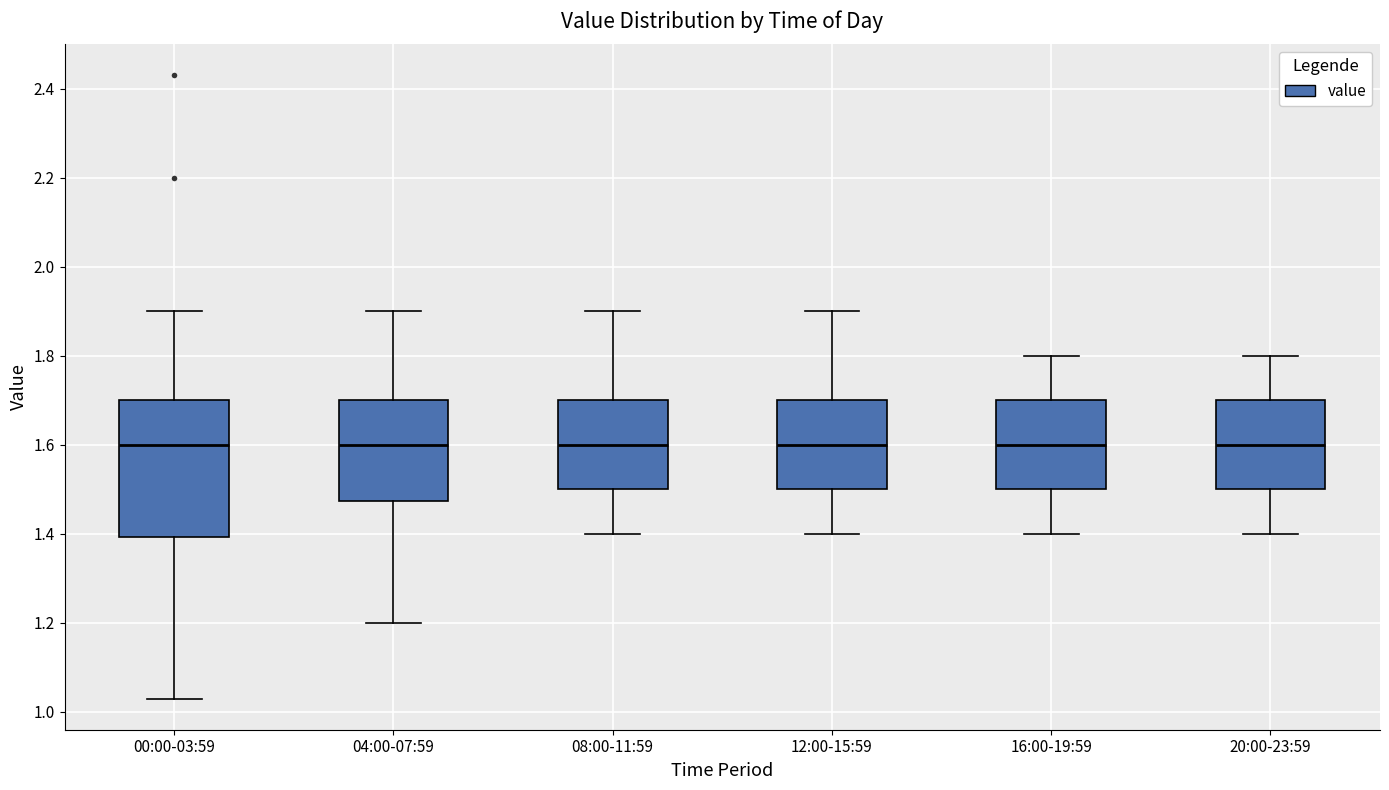

Where is the lower edge of the box for 12:00-15:59 on the y-axis? The values are not printed on the chart, so give them approximately, as read against the axis.

1.50